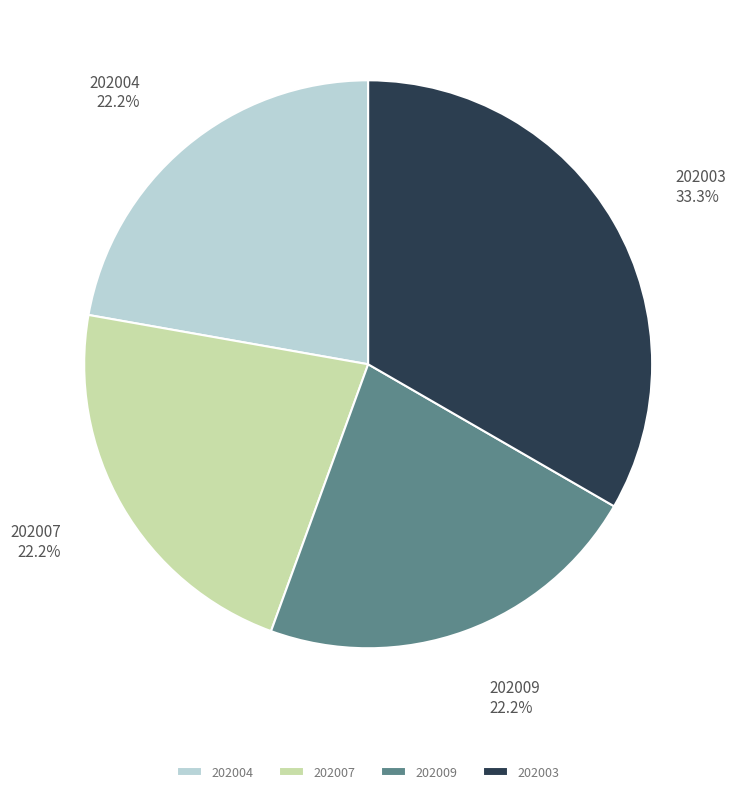

To the nearest percent, what is the difference between the largest and smallest slice percentages?

11%